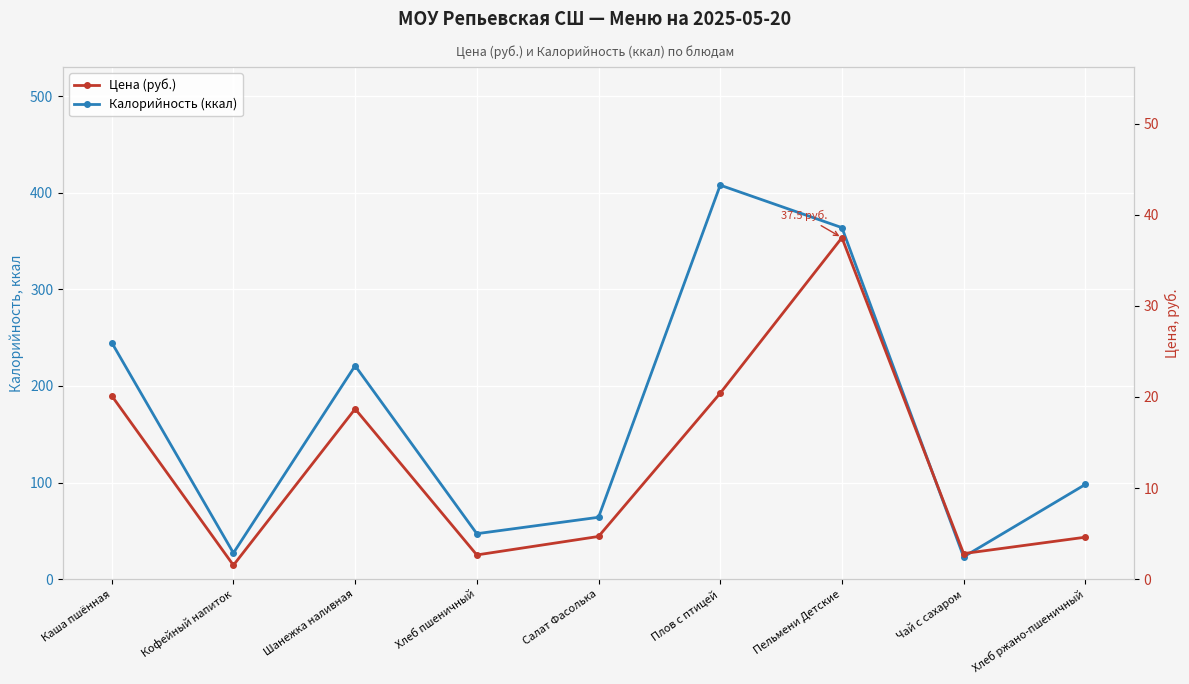

What is the lowest value of the Цена (руб.) series?

1.5